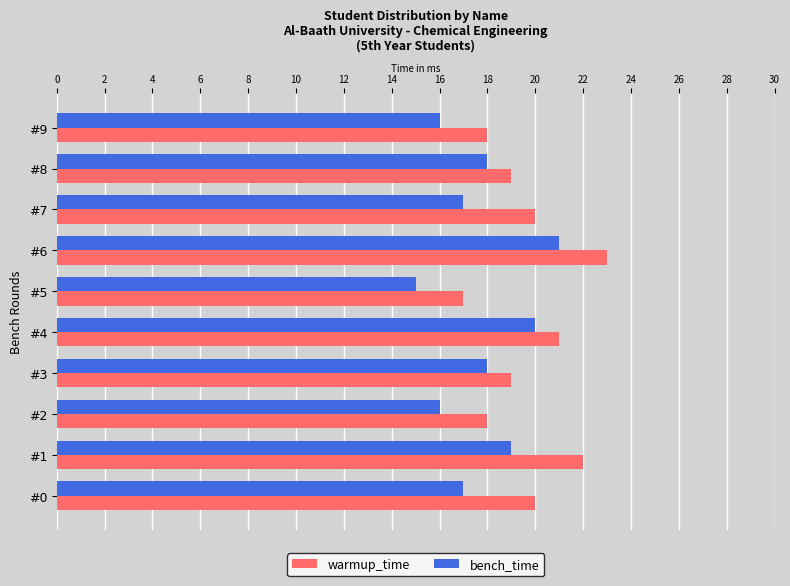

What is the difference between the highest and lowest values at #7?

3